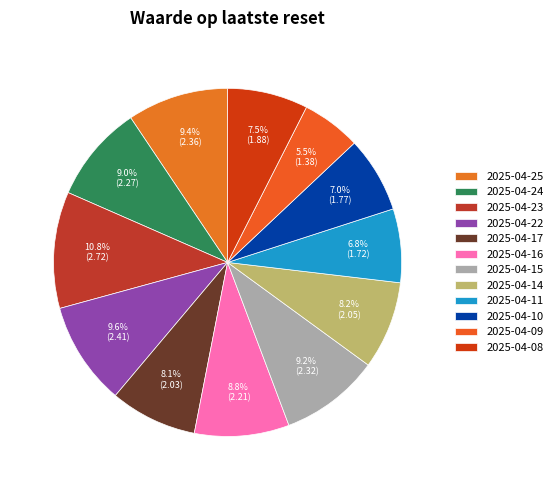

To the nearest percent, what is the average slice percentage?

8%